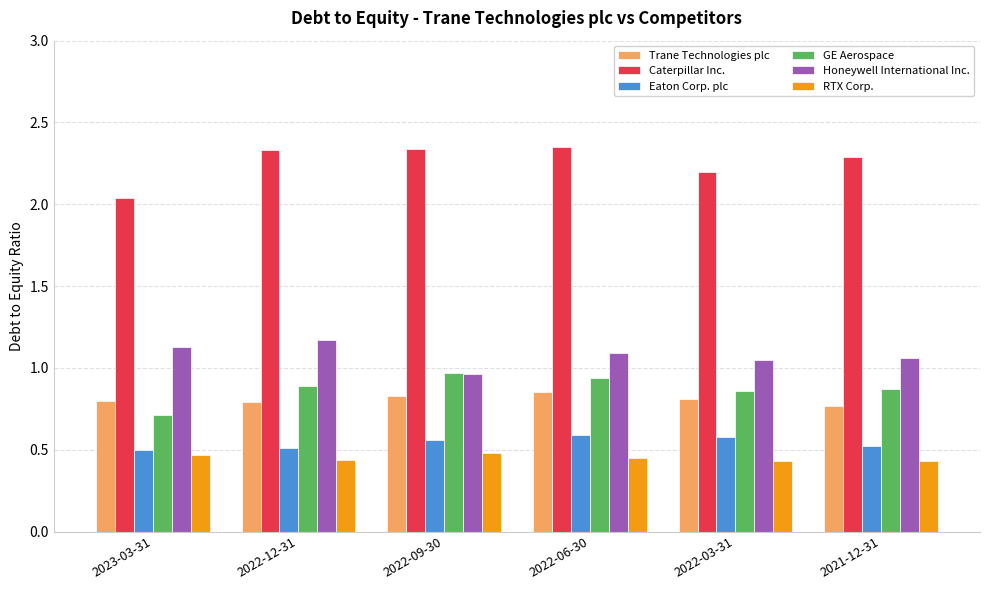

How many Caterpillar Inc. values are between 2 and 3?

6